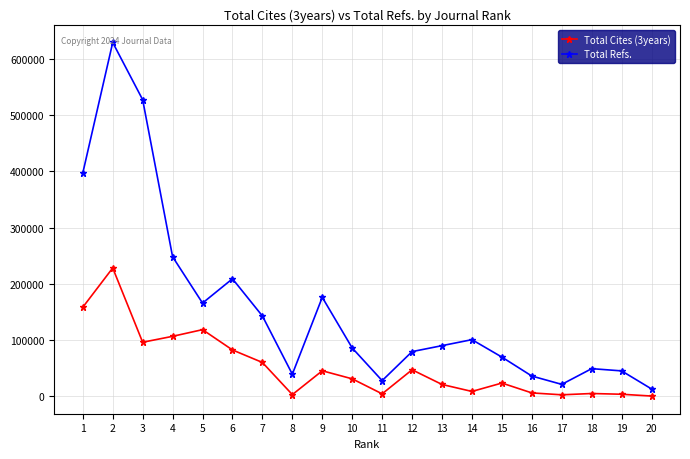

True or false: Total Refs. and Total Cites (3years) intersect in this chart.

False